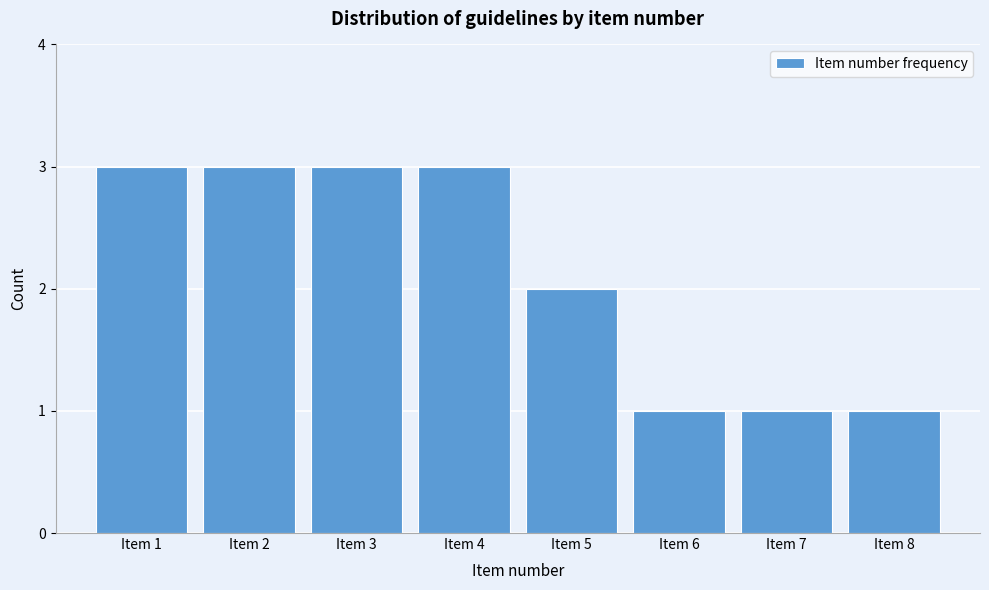

Reading left to right, transcribe this chart: for each bar, give the range it covers on the x-axis and its height. The values are not printed on the chart, so give them approximately, as read against the axis.

0.5 to 1.5: 3
1.5 to 2.5: 3
2.5 to 3.5: 3
3.5 to 4.5: 3
4.5 to 5.5: 2
5.5 to 6.5: 1
6.5 to 7.5: 1
7.5 to 8.5: 1